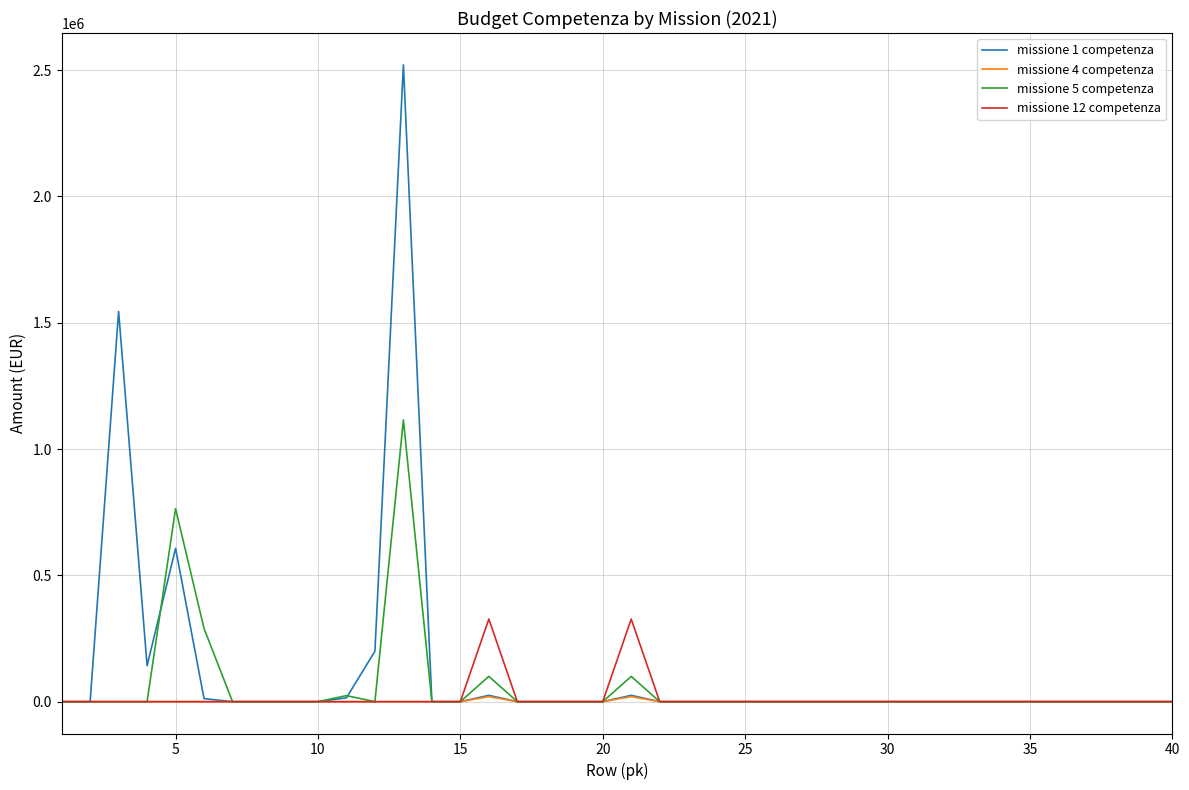

Rank the series by their maximum value, from lowest to highest.

missione 4 competenza, missione 12 competenza, missione 5 competenza, missione 1 competenza